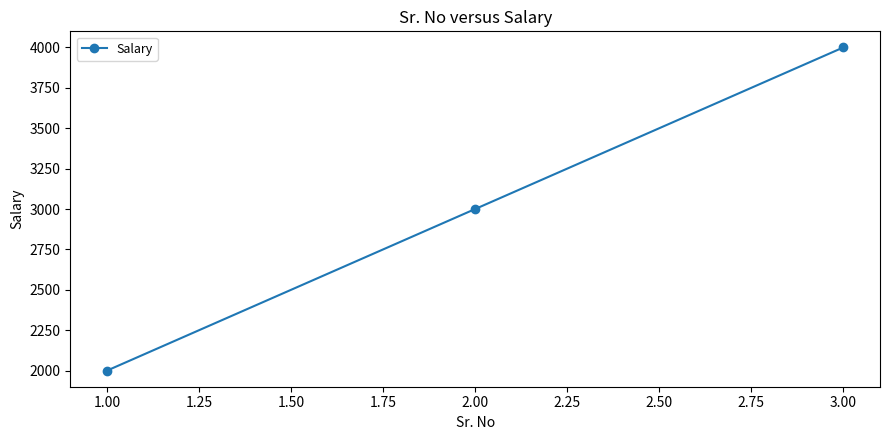

Which has a higher value, 1.00 or 2.00?

2.00